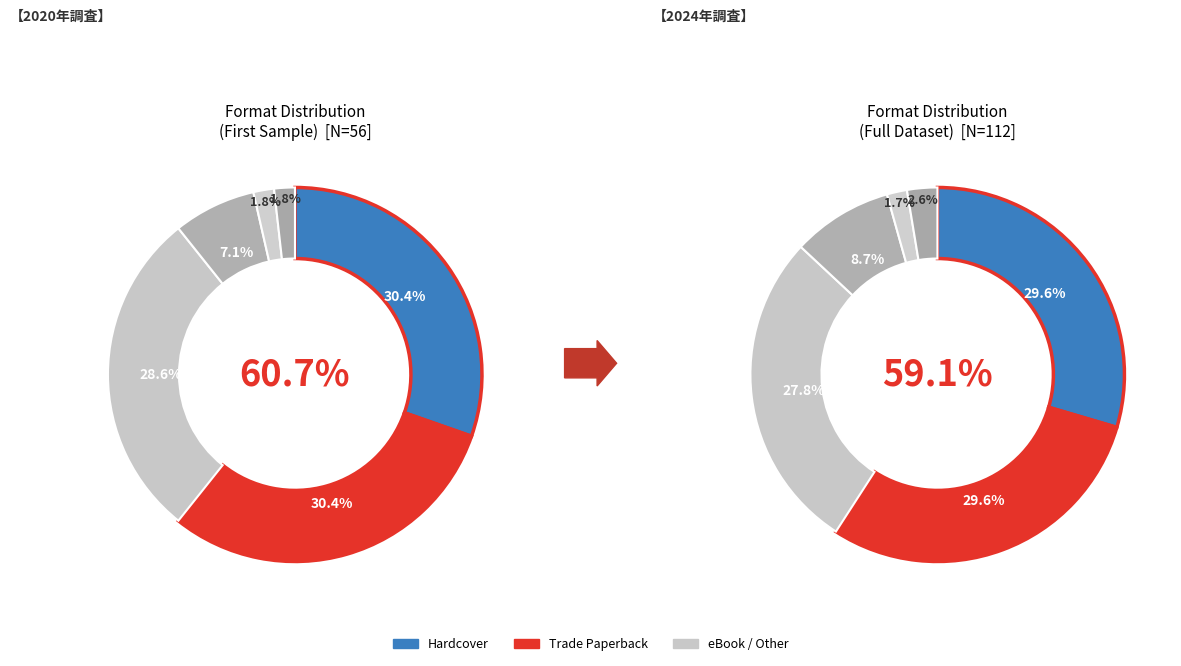

To the nearest percent, what percentage of the pie is eBook?

29%